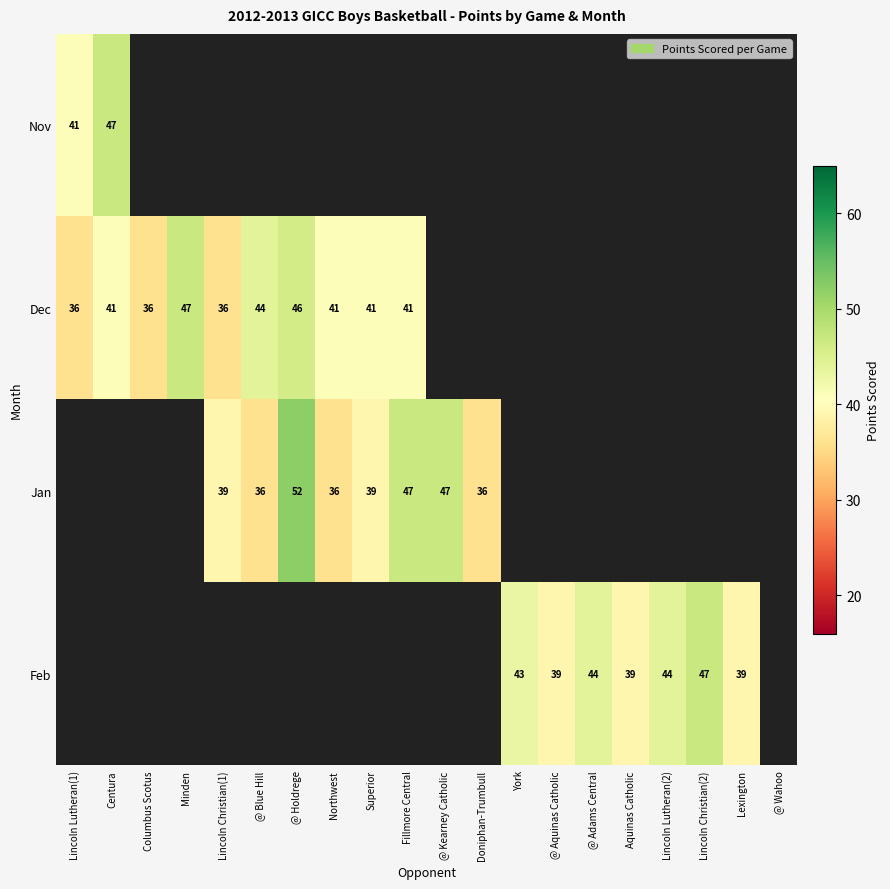

How many distinct data groups are displayed?

4